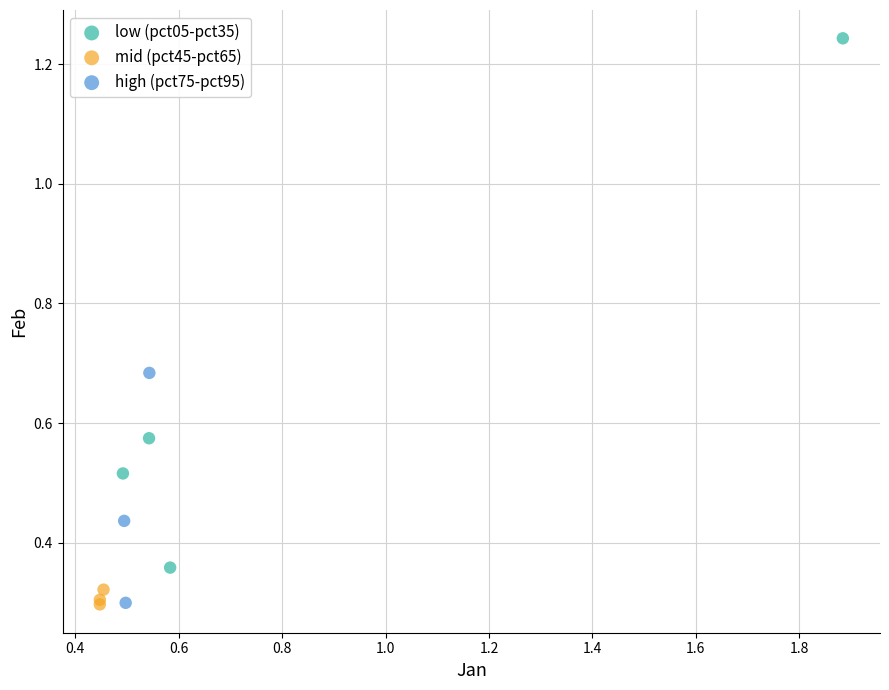

Which series contains the highest Y value?

low (pct05-pct35)